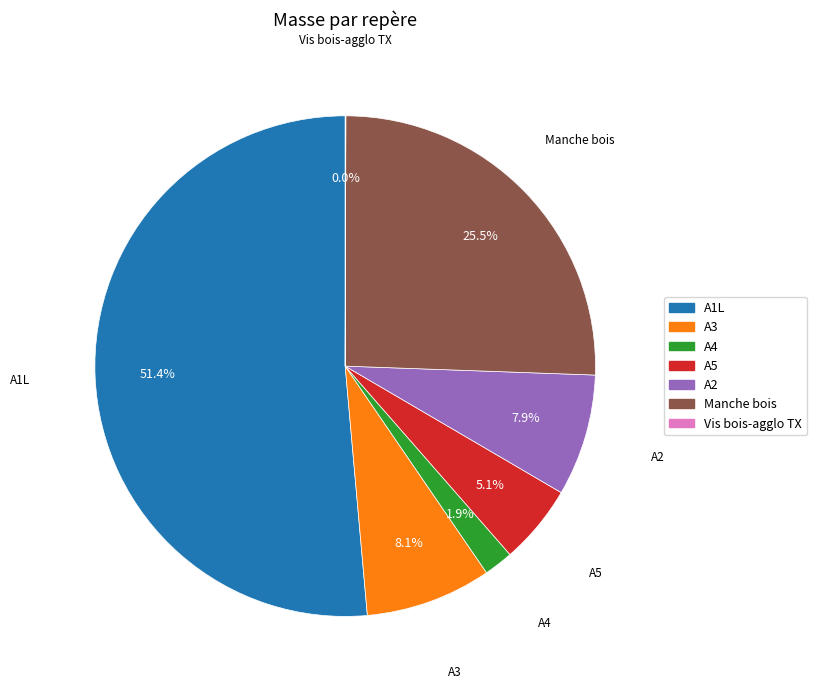

What is the total percentage of A4 and Manche bois?

27.4%